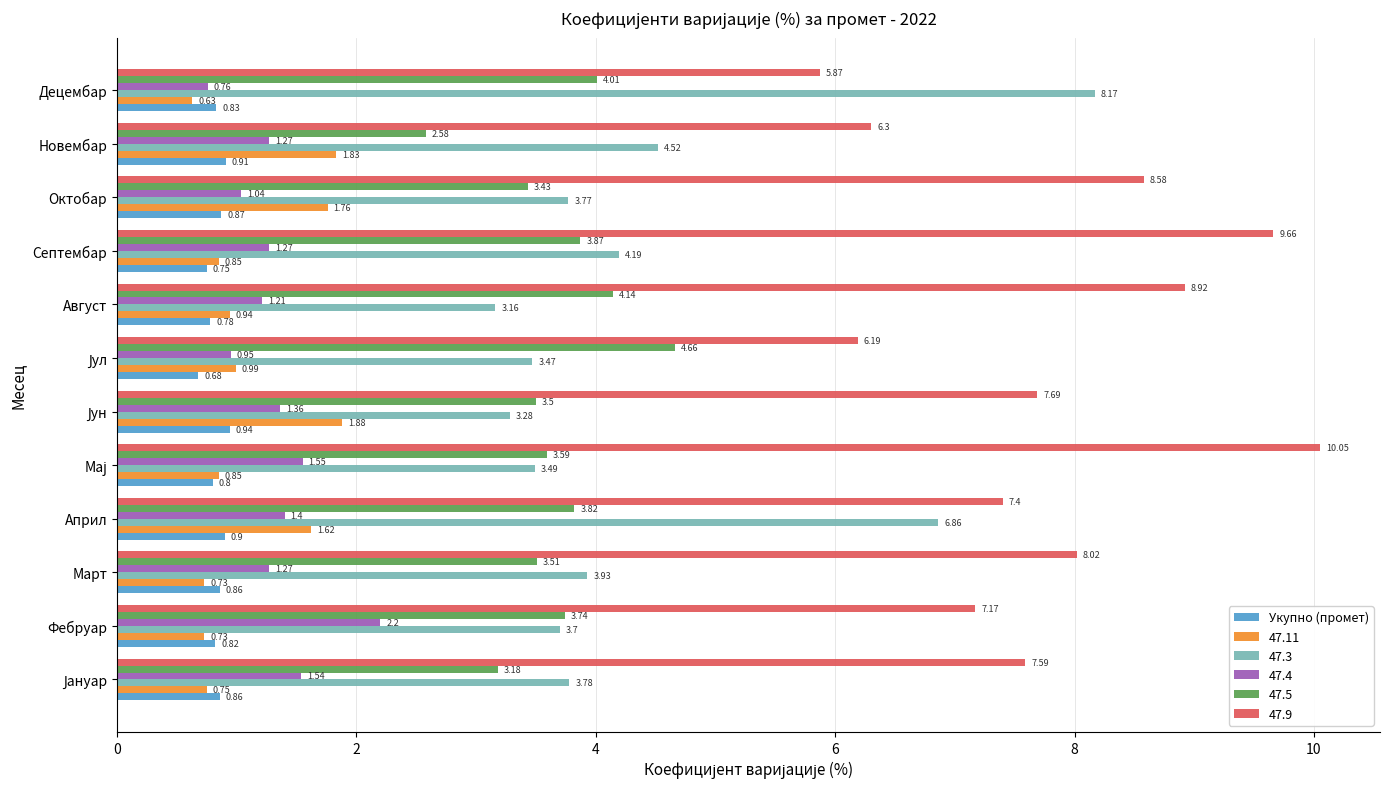

Between Март and Децембар, which series saw the biggest shift?

47.3